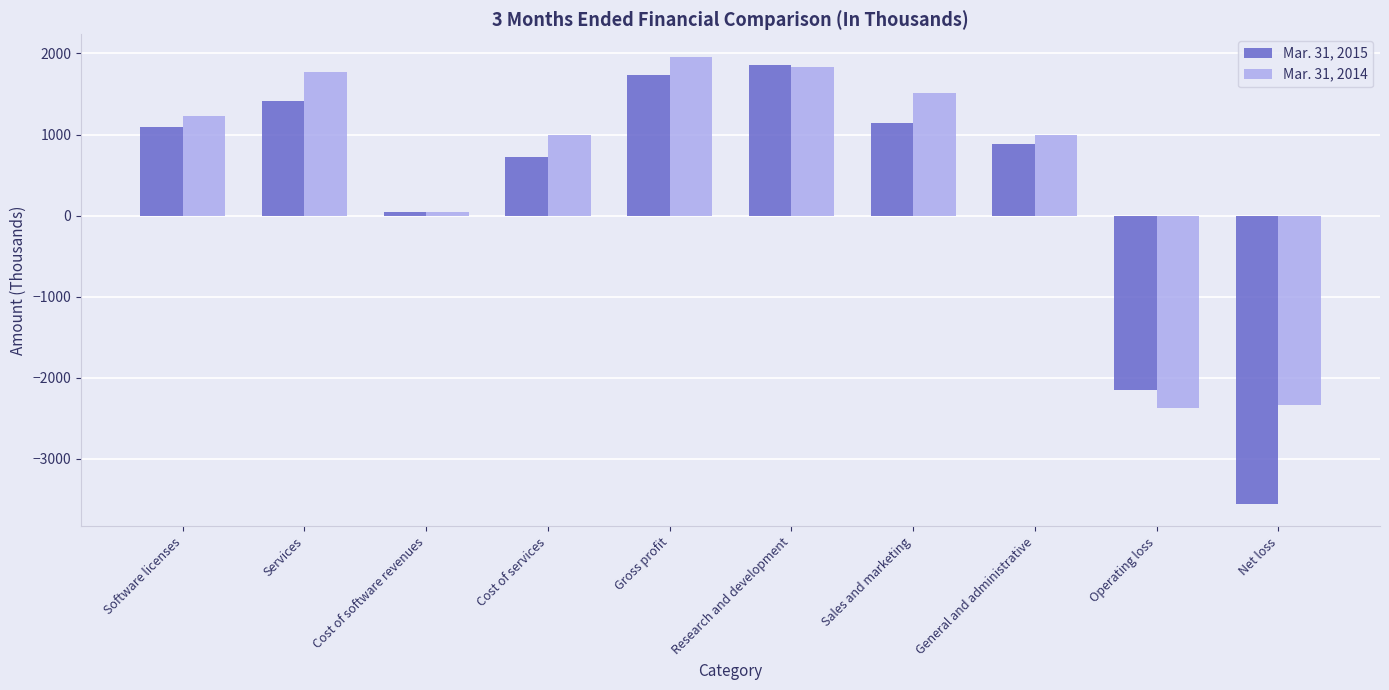

At which label does Mar. 31, 2014 reach its peak?

Gross profit